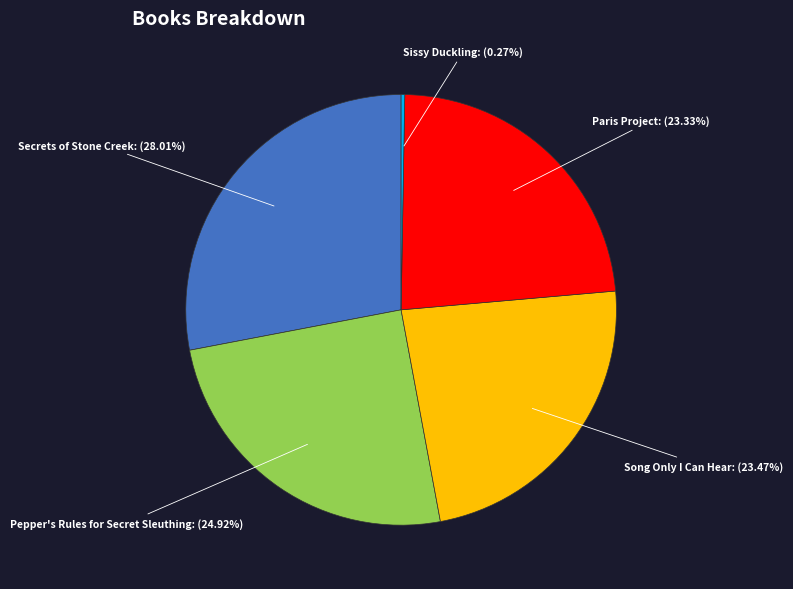

Is there a majority slice in this chart?

No